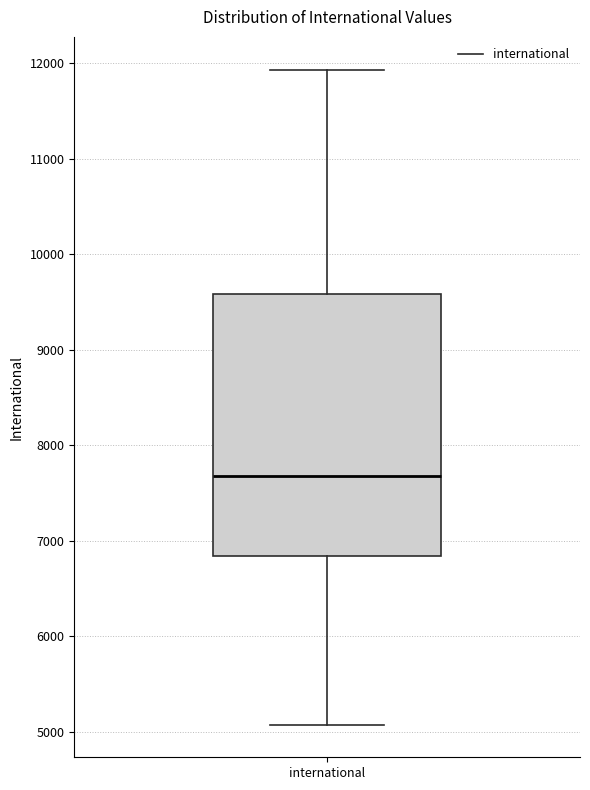

Read this box plot against the y-axis: the position of the median line, the range covered by the box, and the ends of both whiskers. The values are not printed on the chart, so give them approximately, as read against the axis.

median 7700, box 6800 to 9600, whiskers 5100 to 11900